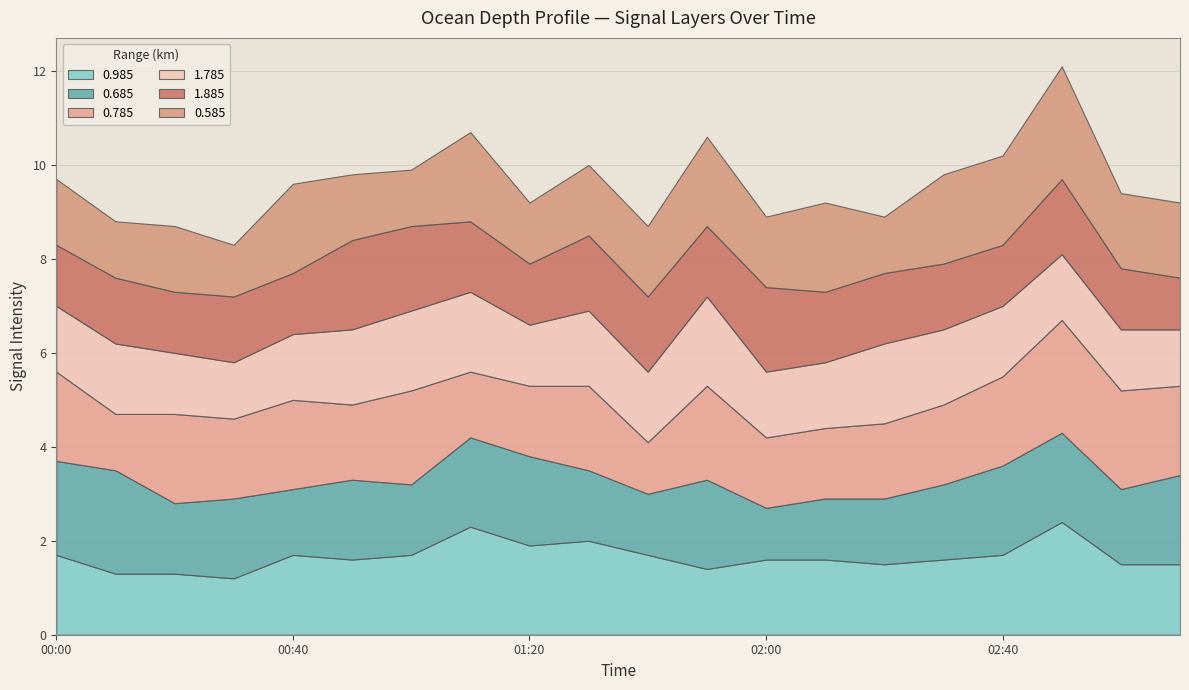

What is the difference between the maximum and second lowest values in the 1.785 series?

0.7